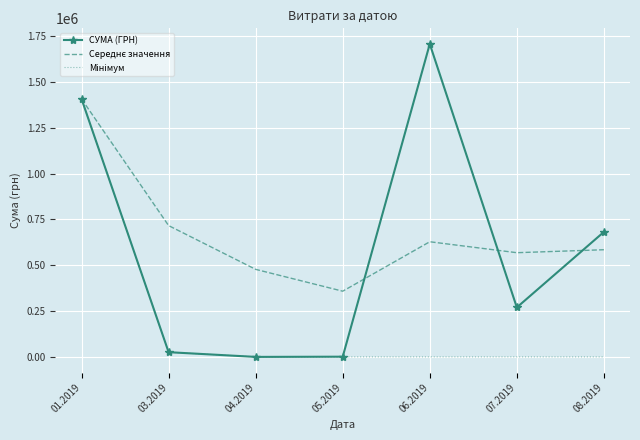

The value of СУМА (ГРН) at 08.2019 is 682189.4. True or false?

True